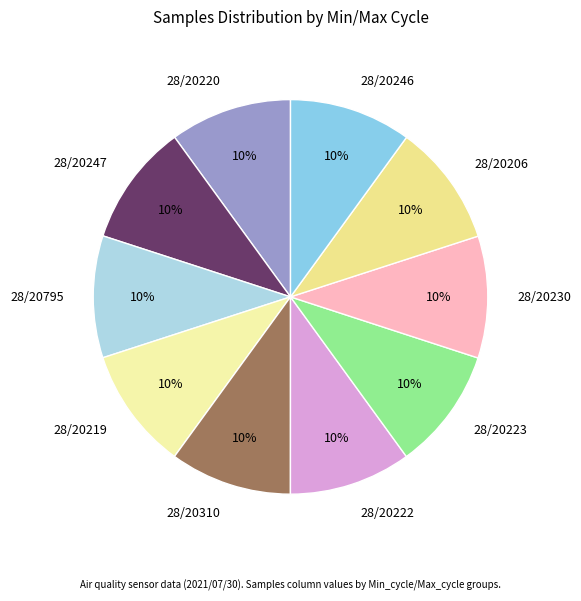

To the nearest percent, what is the combined percentage of 28/20247 and 28/20219?

20%